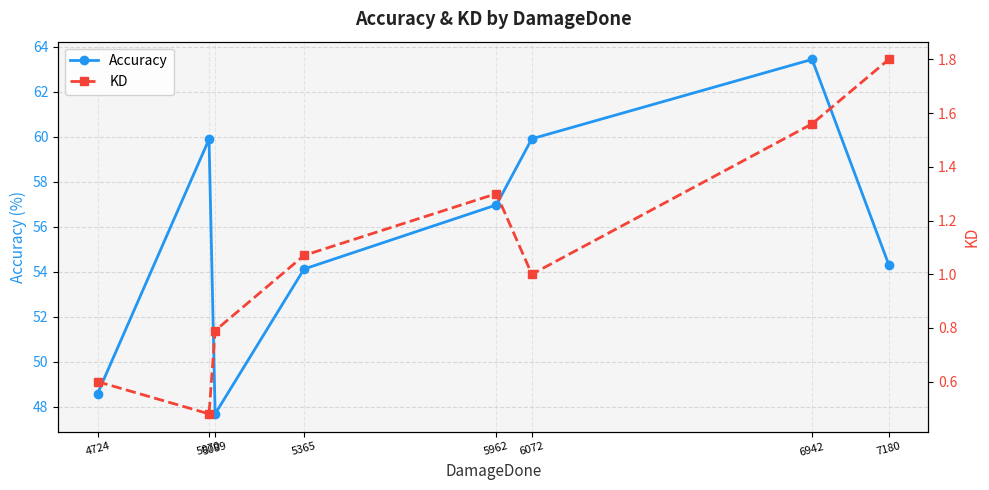

Reading left to right, list all the values displayed in this chart.

Accuracy: 48.6	59.9	47.7	54.1	57.0	59.9	63.4	54.3
KD: 0.6	0.5	0.8	1.1	1.3	1.0	1.6	1.8